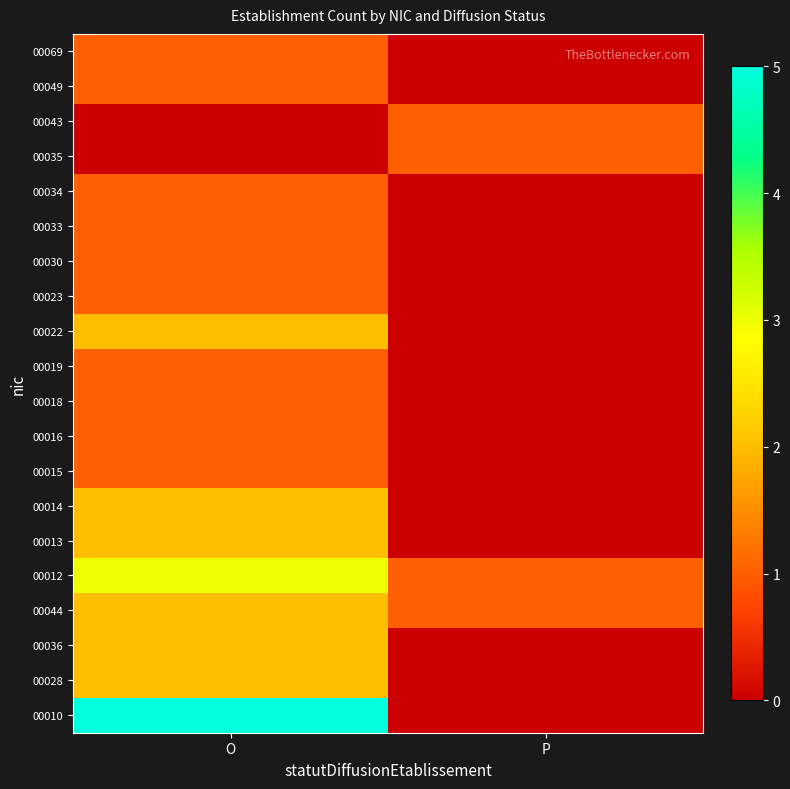

At which category is the sum across all series the highest?

O